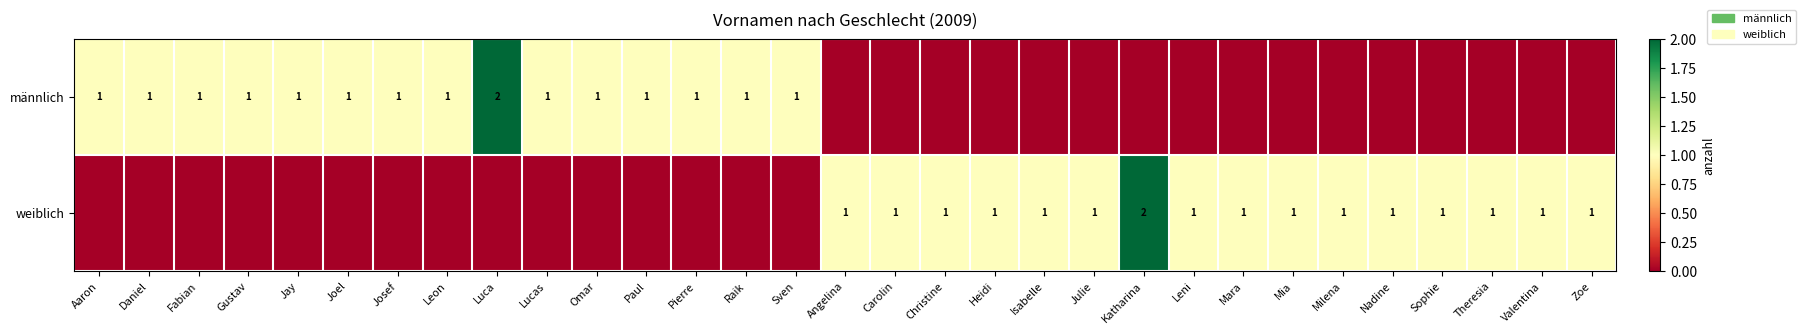

What is the sum of the männlich values at Fabian and Luca?

3